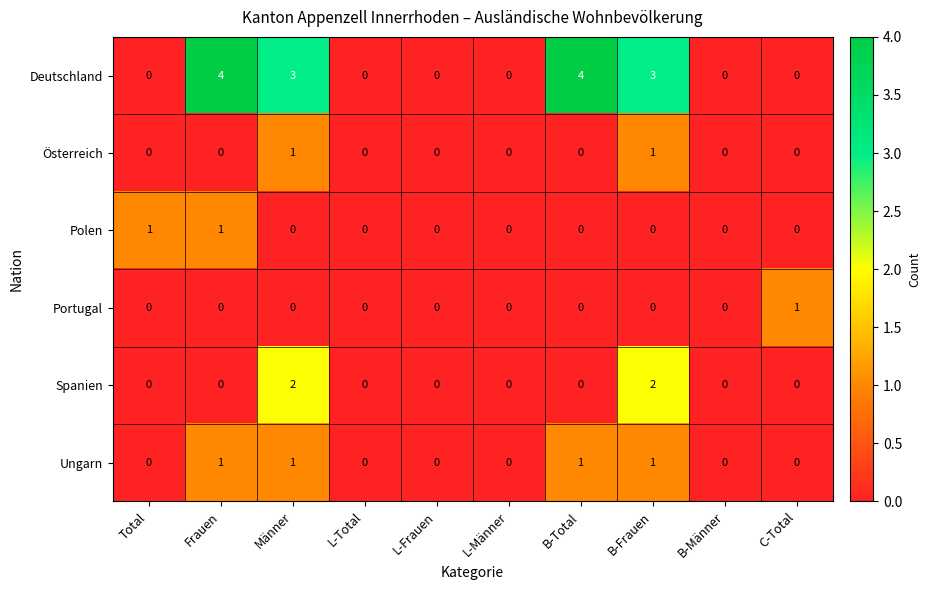

What is the difference between the second highest and minimum values in the Deutschland series?

4